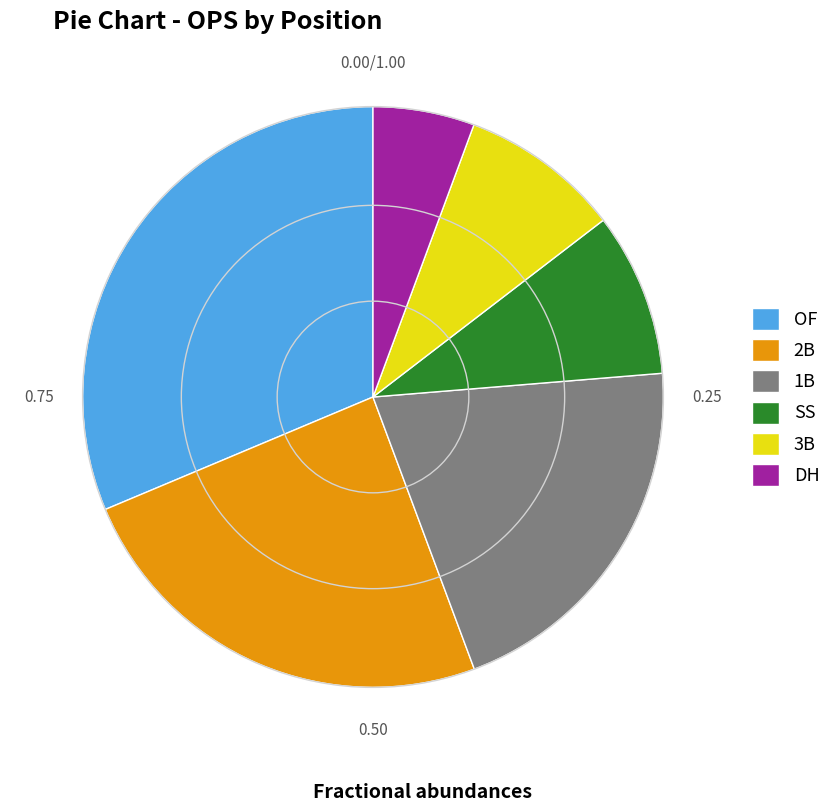

What is the ratio of the value at 1B to the value at 2B?

0.8